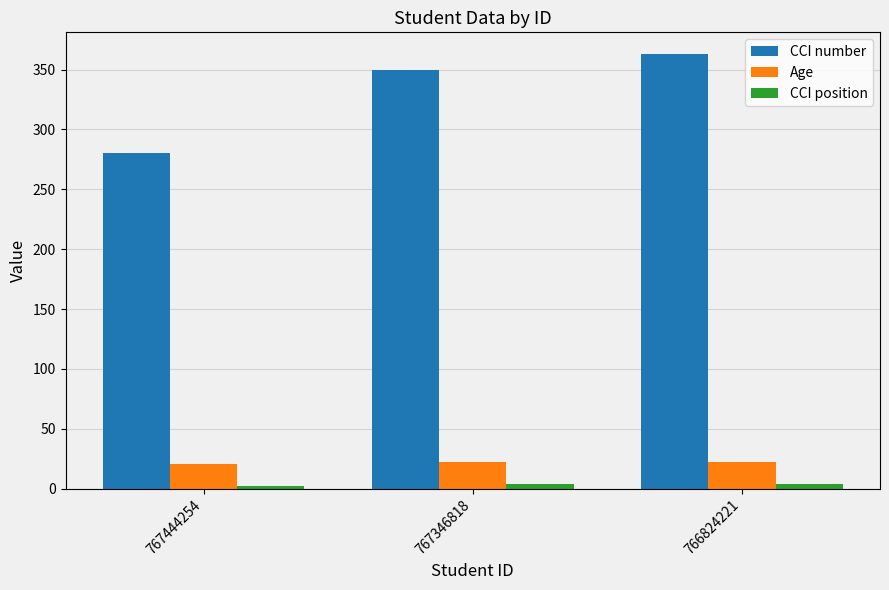

At which category does the chart reach its peak across all series?

766824221